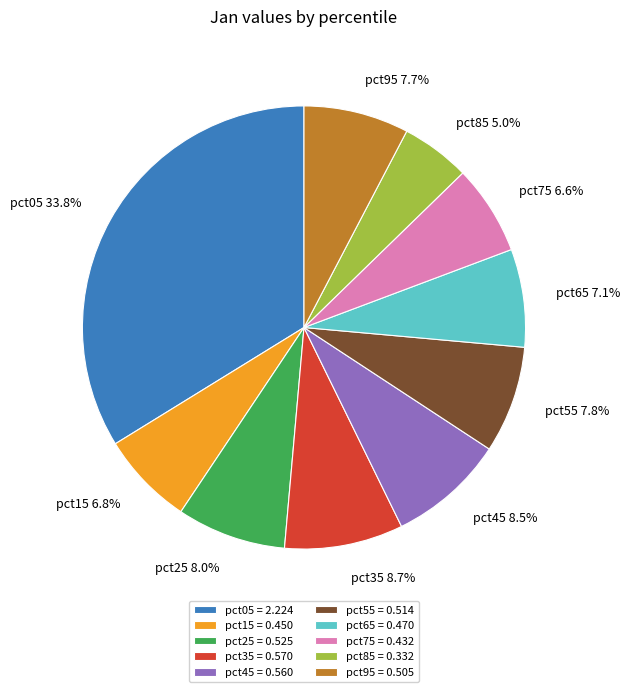

What percentage is the pct35 slice, to the nearest percent?

9%